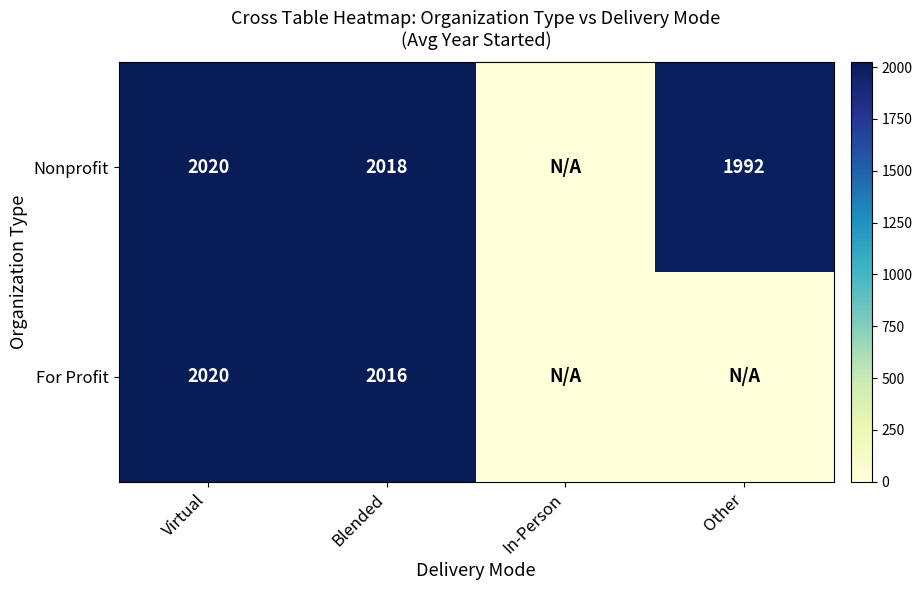

What is the sum of the For Profit values at Virtual and Blended?

4036